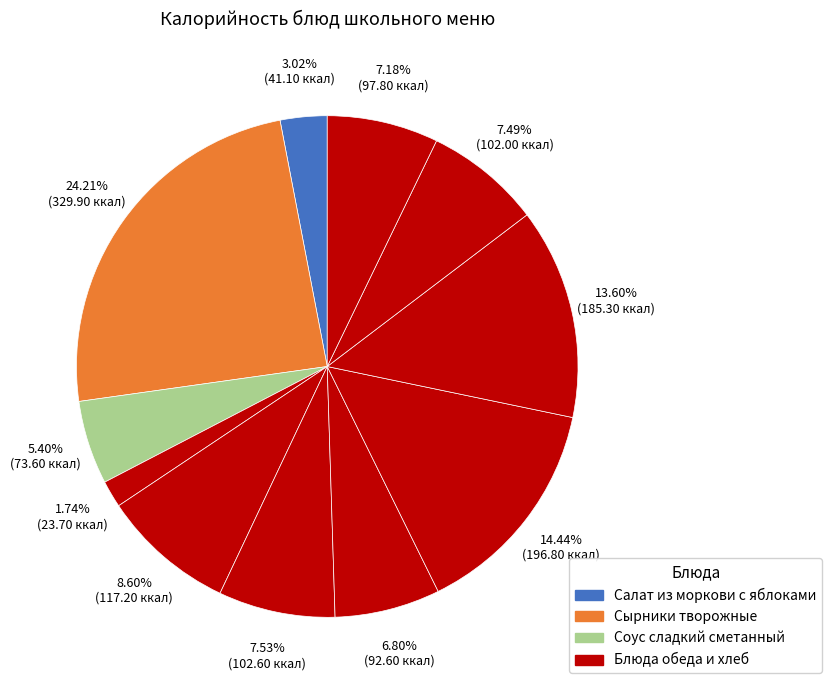

Count the number of slices in the pie.

11